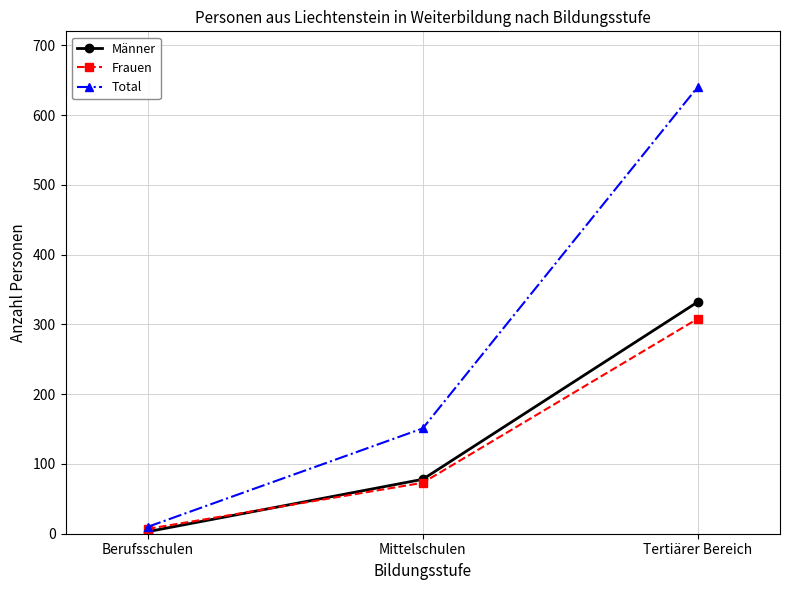

What is the label of the 3rd point from the left?

Tertiärer Bereich